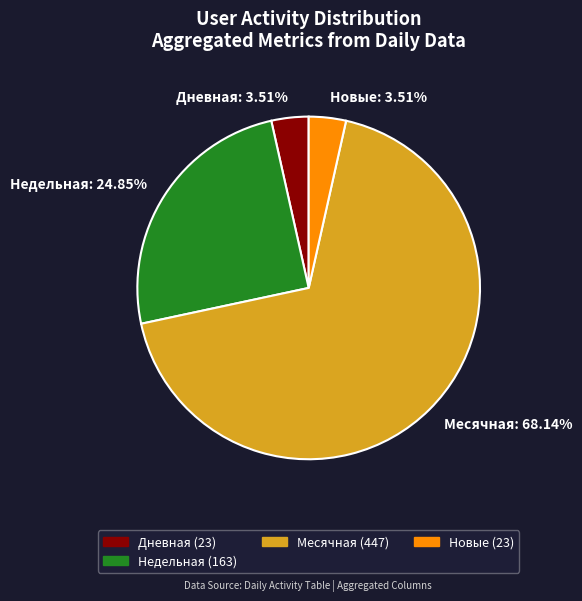

Is there any slice that represents more than half of the pie?

Yes